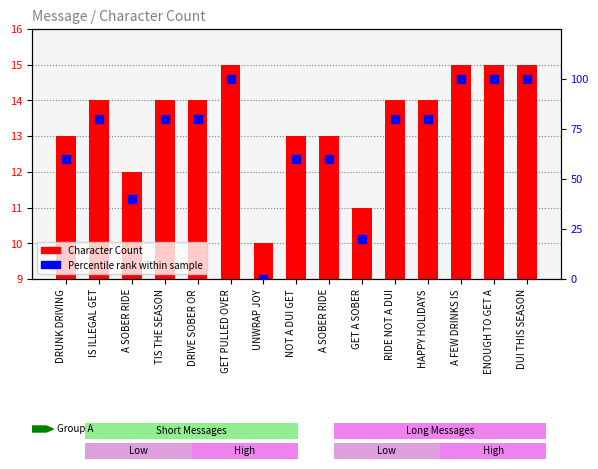

Which series has the largest total across all categories?

Percentile Rank